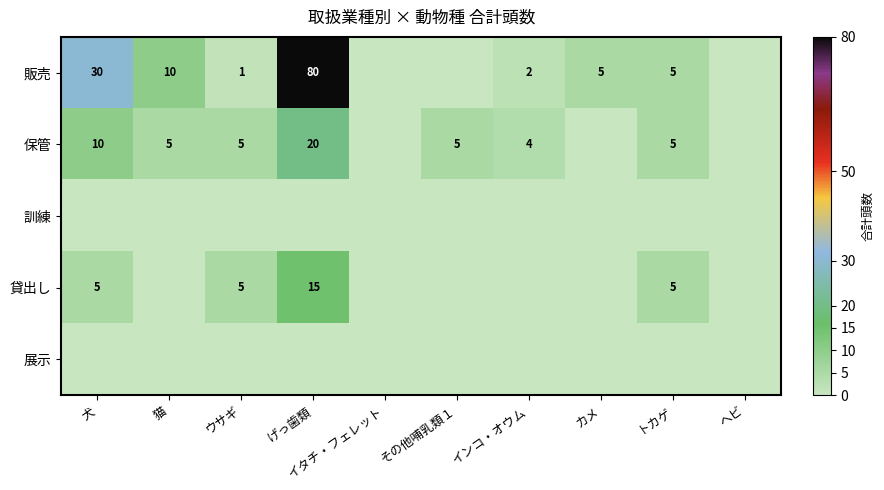

The 保管 series shows 2 at その他哺乳類１. True or false?

False